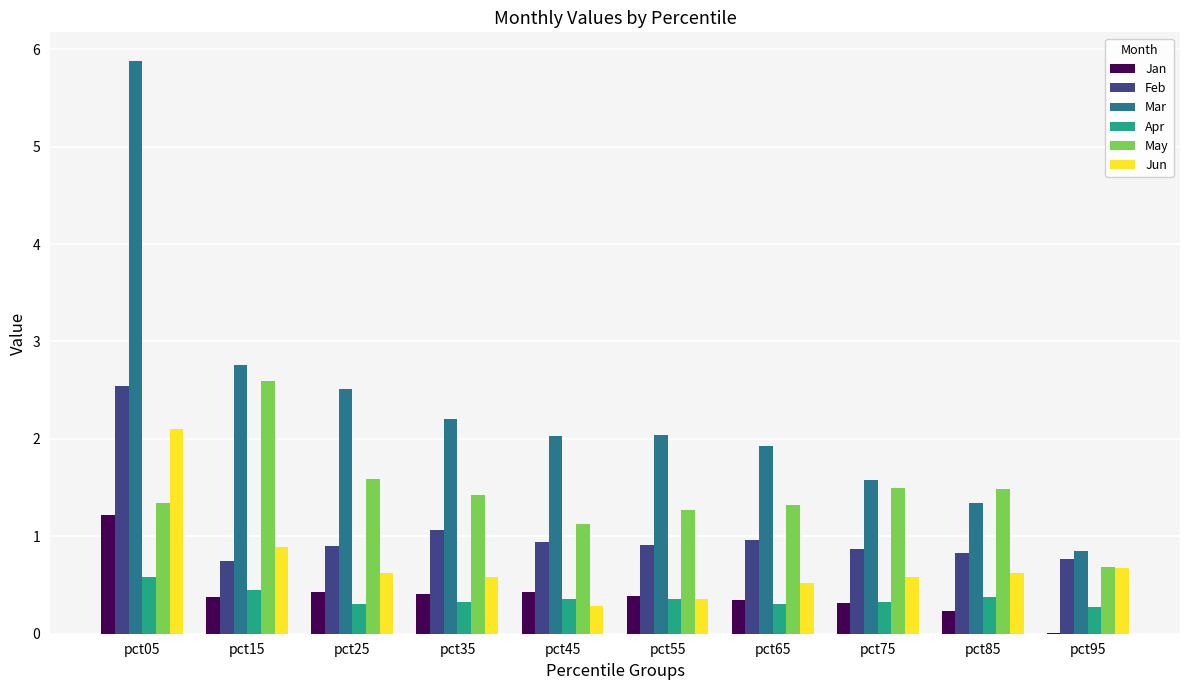

What is the sum of all Apr values?

3.7